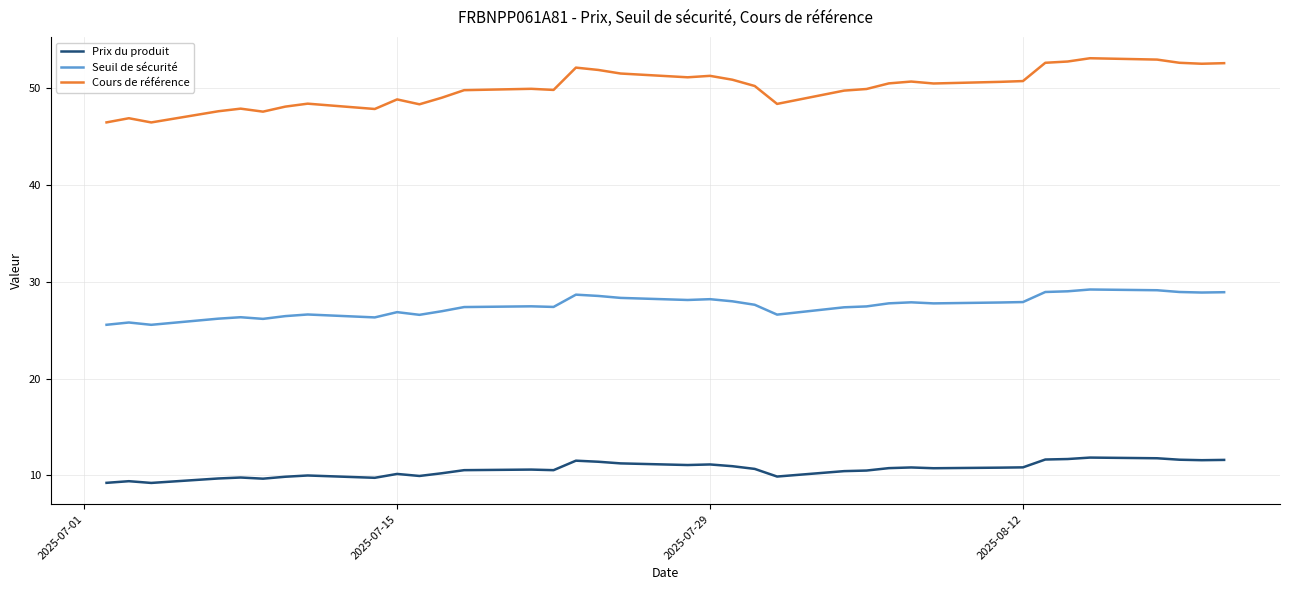

True or false: Cours de référence and Seuil de sécurité intersect in this chart.

False